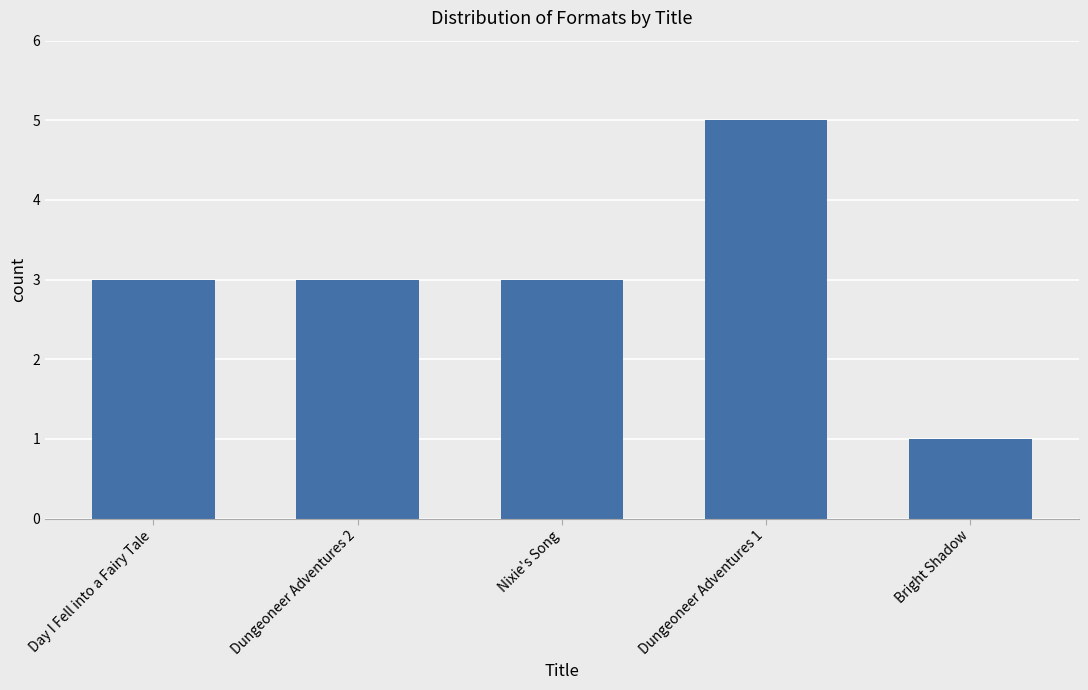

Reading right to left, transcribe all the data shown in this chart.

1	5	3	3	3